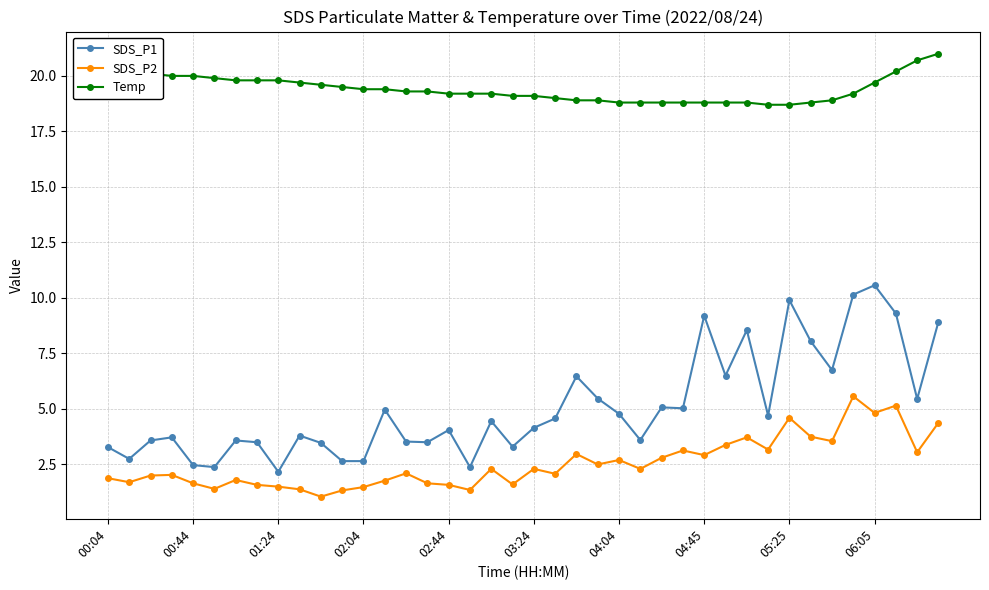

What is the greatest value displayed?

21.0